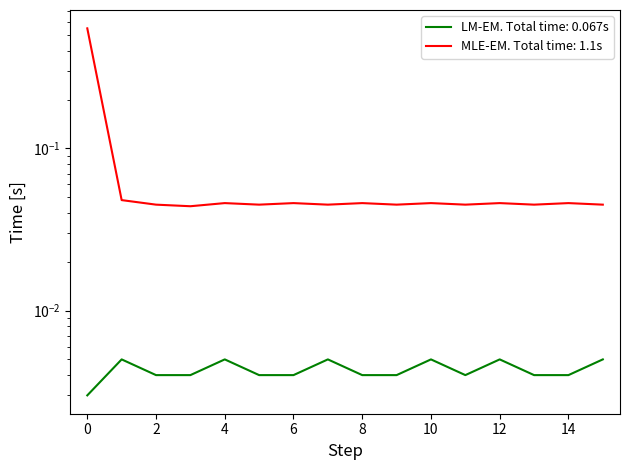

True or false: LM-EM. Total time: 0.067s and MLE-EM. Total time: 1.1s cross at least once.

False